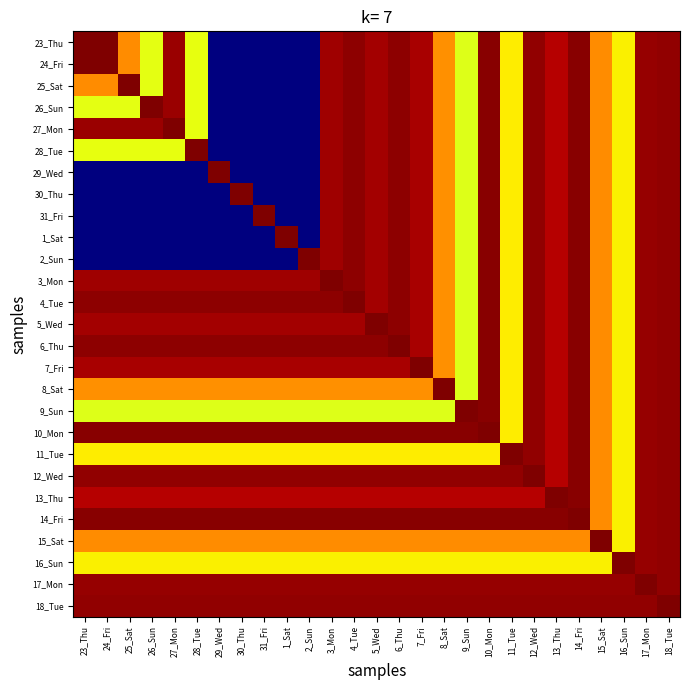

Reading right to left, what are all the values shown in this chart?

23_Thu: 18_Tue=14.7	17_Mon=14.7	16_Sun=9.8	15_Sat=11.4	14_Fri=14.9	13_Thu=14.3	12_Wed=14.7	11_Tue=9.9	10_Mon=14.9	9_Sun=9.3	8_Sat=11.3	7_Fri=14.4	6_Thu=14.8	5_Wed=14.5	4_Tue=14.8	3_Mon=14.6	2_Sun=0.0	1_Sat=0.0	31_Fri=0.0	30_Thu=0.0	29_Wed=0.0	28_Tue=9.5	27_Mon=14.6	26_Sun=9.4	25_Sat=11.4	24_Fri=14.9	23_Thu=15.0
24_Fri: 18_Tue=14.7	17_Mon=14.7	16_Sun=9.8	15_Sat=11.4	14_Fri=14.9	13_Thu=14.3	12_Wed=14.7	11_Tue=9.9	10_Mon=14.9	9_Sun=9.3	8_Sat=11.3	7_Fri=14.4	6_Thu=14.8	5_Wed=14.5	4_Tue=14.8	3_Mon=14.6	2_Sun=0.0	1_Sat=0.0	31_Fri=0.0	30_Thu=0.0	29_Wed=0.0	28_Tue=9.5	27_Mon=14.6	26_Sun=9.4	25_Sat=11.4	24_Fri=15.0	23_Thu=14.9
25_Sat: 18_Tue=14.7	17_Mon=14.7	16_Sun=9.8	15_Sat=11.4	14_Fri=14.9	13_Thu=14.3	12_Wed=14.7	11_Tue=9.9	10_Mon=14.9	9_Sun=9.3	8_Sat=11.3	7_Fri=14.4	6_Thu=14.8	5_Wed=14.5	4_Tue=14.8	3_Mon=14.6	2_Sun=0.0	1_Sat=0.0	31_Fri=0.0	30_Thu=0.0	29_Wed=0.0	28_Tue=9.5	27_Mon=14.6	26_Sun=9.4	25_Sat=15.0	24_Fri=11.4	23_Thu=11.4
26_Sun: 18_Tue=14.7	17_Mon=14.7	16_Sun=9.8	15_Sat=11.4	14_Fri=14.9	13_Thu=14.3	12_Wed=14.7	11_Tue=9.9	10_Mon=14.9	9_Sun=9.3	8_Sat=11.3	7_Fri=14.4	6_Thu=14.8	5_Wed=14.5	4_Tue=14.8	3_Mon=14.6	2_Sun=0.0	1_Sat=0.0	31_Fri=0.0	30_Thu=0.0	29_Wed=0.0	28_Tue=9.5	27_Mon=14.6	26_Sun=15.0	25_Sat=9.4	24_Fri=9.4	23_Thu=9.4
27_Mon: 18_Tue=14.7	17_Mon=14.7	16_Sun=9.8	15_Sat=11.4	14_Fri=14.9	13_Thu=14.3	12_Wed=14.7	11_Tue=9.9	10_Mon=14.9	9_Sun=9.3	8_Sat=11.3	7_Fri=14.4	6_Thu=14.8	5_Wed=14.5	4_Tue=14.8	3_Mon=14.6	2_Sun=0.0	1_Sat=0.0	31_Fri=0.0	30_Thu=0.0	29_Wed=0.0	28_Tue=9.5	27_Mon=15.0	26_Sun=14.6	25_Sat=14.6	24_Fri=14.6	23_Thu=14.6
28_Tue: 18_Tue=14.7	17_Mon=14.7	16_Sun=9.8	15_Sat=11.4	14_Fri=14.9	13_Thu=14.3	12_Wed=14.7	11_Tue=9.9	10_Mon=14.9	9_Sun=9.3	8_Sat=11.3	7_Fri=14.4	6_Thu=14.8	5_Wed=14.5	4_Tue=14.8	3_Mon=14.6	2_Sun=0.0	1_Sat=0.0	31_Fri=0.0	30_Thu=0.0	29_Wed=0.0	28_Tue=15.0	27_Mon=9.5	26_Sun=9.5	25_Sat=9.5	24_Fri=9.5	23_Thu=9.5
29_Wed: 18_Tue=14.7	17_Mon=14.7	16_Sun=9.8	15_Sat=11.4	14_Fri=14.9	13_Thu=14.3	12_Wed=14.7	11_Tue=9.9	10_Mon=14.9	9_Sun=9.3	8_Sat=11.3	7_Fri=14.4	6_Thu=14.8	5_Wed=14.5	4_Tue=14.8	3_Mon=14.6	2_Sun=0.0	1_Sat=0.0	31_Fri=0.0	30_Thu=0.0	29_Wed=15.0	28_Tue=0.0	27_Mon=0.0	26_Sun=0.0	25_Sat=0.0	24_Fri=0.0	23_Thu=0.0
30_Thu: 18_Tue=14.7	17_Mon=14.7	16_Sun=9.8	15_Sat=11.4	14_Fri=14.9	13_Thu=14.3	12_Wed=14.7	11_Tue=9.9	10_Mon=14.9	9_Sun=9.3	8_Sat=11.3	7_Fri=14.4	6_Thu=14.8	5_Wed=14.5	4_Tue=14.8	3_Mon=14.6	2_Sun=0.0	1_Sat=0.0	31_Fri=0.0	30_Thu=15.0	29_Wed=0.0	28_Tue=0.0	27_Mon=0.0	26_Sun=0.0	25_Sat=0.0	24_Fri=0.0	23_Thu=0.0
31_Fri: 18_Tue=14.7	17_Mon=14.7	16_Sun=9.8	15_Sat=11.4	14_Fri=14.9	13_Thu=14.3	12_Wed=14.7	11_Tue=9.9	10_Mon=14.9	9_Sun=9.3	8_Sat=11.3	7_Fri=14.4	6_Thu=14.8	5_Wed=14.5	4_Tue=14.8	3_Mon=14.6	2_Sun=0.0	1_Sat=0.0	31_Fri=15.0	30_Thu=0.0	29_Wed=0.0	28_Tue=0.0	27_Mon=0.0	26_Sun=0.0	25_Sat=0.0	24_Fri=0.0	23_Thu=0.0
1_Sat: 18_Tue=14.7	17_Mon=14.7	16_Sun=9.8	15_Sat=11.4	14_Fri=14.9	13_Thu=14.3	12_Wed=14.7	11_Tue=9.9	10_Mon=14.9	9_Sun=9.3	8_Sat=11.3	7_Fri=14.4	6_Thu=14.8	5_Wed=14.5	4_Tue=14.8	3_Mon=14.6	2_Sun=0.0	1_Sat=15.0	31_Fri=0.0	30_Thu=0.0	29_Wed=0.0	28_Tue=0.0	27_Mon=0.0	26_Sun=0.0	25_Sat=0.0	24_Fri=0.0	23_Thu=0.0
2_Sun: 18_Tue=14.7	17_Mon=14.7	16_Sun=9.8	15_Sat=11.4	14_Fri=14.9	13_Thu=14.3	12_Wed=14.7	11_Tue=9.9	10_Mon=14.9	9_Sun=9.3	8_Sat=11.3	7_Fri=14.4	6_Thu=14.8	5_Wed=14.5	4_Tue=14.8	3_Mon=14.6	2_Sun=15.0	1_Sat=0.0	31_Fri=0.0	30_Thu=0.0	29_Wed=0.0	28_Tue=0.0	27_Mon=0.0	26_Sun=0.0	25_Sat=0.0	24_Fri=0.0	23_Thu=0.0
3_Mon: 18_Tue=14.7	17_Mon=14.7	16_Sun=9.8	15_Sat=11.4	14_Fri=14.9	13_Thu=14.3	12_Wed=14.7	11_Tue=9.9	10_Mon=14.9	9_Sun=9.3	8_Sat=11.3	7_Fri=14.4	6_Thu=14.8	5_Wed=14.5	4_Tue=14.8	3_Mon=15.0	2_Sun=14.6	1_Sat=14.6	31_Fri=14.6	30_Thu=14.6	29_Wed=14.6	28_Tue=14.6	27_Mon=14.6	26_Sun=14.6	25_Sat=14.6	24_Fri=14.6	23_Thu=14.6
4_Tue: 18_Tue=14.7	17_Mon=14.7	16_Sun=9.8	15_Sat=11.4	14_Fri=14.9	13_Thu=14.3	12_Wed=14.7	11_Tue=9.9	10_Mon=14.9	9_Sun=9.3	8_Sat=11.3	7_Fri=14.4	6_Thu=14.8	5_Wed=14.5	4_Tue=15.0	3_Mon=14.8	2_Sun=14.8	1_Sat=14.8	31_Fri=14.8	30_Thu=14.8	29_Wed=14.8	28_Tue=14.8	27_Mon=14.8	26_Sun=14.8	25_Sat=14.8	24_Fri=14.8	23_Thu=14.8
5_Wed: 18_Tue=14.7	17_Mon=14.7	16_Sun=9.8	15_Sat=11.4	14_Fri=14.9	13_Thu=14.3	12_Wed=14.7	11_Tue=9.9	10_Mon=14.9	9_Sun=9.3	8_Sat=11.3	7_Fri=14.4	6_Thu=14.8	5_Wed=15.0	4_Tue=14.5	3_Mon=14.5	2_Sun=14.5	1_Sat=14.5	31_Fri=14.5	30_Thu=14.5	29_Wed=14.5	28_Tue=14.5	27_Mon=14.5	26_Sun=14.5	25_Sat=14.5	24_Fri=14.5	23_Thu=14.5
6_Thu: 18_Tue=14.7	17_Mon=14.7	16_Sun=9.8	15_Sat=11.4	14_Fri=14.9	13_Thu=14.3	12_Wed=14.7	11_Tue=9.9	10_Mon=14.9	9_Sun=9.3	8_Sat=11.3	7_Fri=14.4	6_Thu=15.0	5_Wed=14.8	4_Tue=14.8	3_Mon=14.8	2_Sun=14.8	1_Sat=14.8	31_Fri=14.8	30_Thu=14.8	29_Wed=14.8	28_Tue=14.8	27_Mon=14.8	26_Sun=14.8	25_Sat=14.8	24_Fri=14.8	23_Thu=14.8
7_Fri: 18_Tue=14.7	17_Mon=14.7	16_Sun=9.8	15_Sat=11.4	14_Fri=14.9	13_Thu=14.3	12_Wed=14.7	11_Tue=9.9	10_Mon=14.9	9_Sun=9.3	8_Sat=11.3	7_Fri=15.0	6_Thu=14.4	5_Wed=14.4	4_Tue=14.4	3_Mon=14.4	2_Sun=14.4	1_Sat=14.4	31_Fri=14.4	30_Thu=14.4	29_Wed=14.4	28_Tue=14.4	27_Mon=14.4	26_Sun=14.4	25_Sat=14.4	24_Fri=14.4	23_Thu=14.4
8_Sat: 18_Tue=14.7	17_Mon=14.7	16_Sun=9.8	15_Sat=11.4	14_Fri=14.9	13_Thu=14.3	12_Wed=14.7	11_Tue=9.9	10_Mon=14.9	9_Sun=9.3	8_Sat=15.0	7_Fri=11.3	6_Thu=11.3	5_Wed=11.3	4_Tue=11.3	3_Mon=11.3	2_Sun=11.3	1_Sat=11.3	31_Fri=11.3	30_Thu=11.3	29_Wed=11.3	28_Tue=11.3	27_Mon=11.3	26_Sun=11.3	25_Sat=11.3	24_Fri=11.3	23_Thu=11.3
9_Sun: 18_Tue=14.7	17_Mon=14.7	16_Sun=9.8	15_Sat=11.4	14_Fri=14.9	13_Thu=14.3	12_Wed=14.7	11_Tue=9.9	10_Mon=14.9	9_Sun=15.0	8_Sat=9.3	7_Fri=9.3	6_Thu=9.3	5_Wed=9.3	4_Tue=9.3	3_Mon=9.3	2_Sun=9.3	1_Sat=9.3	31_Fri=9.3	30_Thu=9.3	29_Wed=9.3	28_Tue=9.3	27_Mon=9.3	26_Sun=9.3	25_Sat=9.3	24_Fri=9.3	23_Thu=9.3
10_Mon: 18_Tue=14.7	17_Mon=14.7	16_Sun=9.8	15_Sat=11.4	14_Fri=14.9	13_Thu=14.3	12_Wed=14.7	11_Tue=9.9	10_Mon=15.0	9_Sun=14.9	8_Sat=14.9	7_Fri=14.9	6_Thu=14.9	5_Wed=14.9	4_Tue=14.9	3_Mon=14.9	2_Sun=14.9	1_Sat=14.9	31_Fri=14.9	30_Thu=14.9	29_Wed=14.9	28_Tue=14.9	27_Mon=14.9	26_Sun=14.9	25_Sat=14.9	24_Fri=14.9	23_Thu=14.9
11_Tue: 18_Tue=14.7	17_Mon=14.7	16_Sun=9.8	15_Sat=11.4	14_Fri=14.9	13_Thu=14.3	12_Wed=14.7	11_Tue=15.0	10_Mon=9.9	9_Sun=9.9	8_Sat=9.9	7_Fri=9.9	6_Thu=9.9	5_Wed=9.9	4_Tue=9.9	3_Mon=9.9	2_Sun=9.9	1_Sat=9.9	31_Fri=9.9	30_Thu=9.9	29_Wed=9.9	28_Tue=9.9	27_Mon=9.9	26_Sun=9.9	25_Sat=9.9	24_Fri=9.9	23_Thu=9.9
12_Wed: 18_Tue=14.7	17_Mon=14.7	16_Sun=9.8	15_Sat=11.4	14_Fri=14.9	13_Thu=14.3	12_Wed=15.0	11_Tue=14.7	10_Mon=14.7	9_Sun=14.7	8_Sat=14.7	7_Fri=14.7	6_Thu=14.7	5_Wed=14.7	4_Tue=14.7	3_Mon=14.7	2_Sun=14.7	1_Sat=14.7	31_Fri=14.7	30_Thu=14.7	29_Wed=14.7	28_Tue=14.7	27_Mon=14.7	26_Sun=14.7	25_Sat=14.7	24_Fri=14.7	23_Thu=14.7
13_Thu: 18_Tue=14.7	17_Mon=14.7	16_Sun=9.8	15_Sat=11.4	14_Fri=14.9	13_Thu=15.0	12_Wed=14.3	11_Tue=14.3	10_Mon=14.3	9_Sun=14.3	8_Sat=14.3	7_Fri=14.3	6_Thu=14.3	5_Wed=14.3	4_Tue=14.3	3_Mon=14.3	2_Sun=14.3	1_Sat=14.3	31_Fri=14.3	30_Thu=14.3	29_Wed=14.3	28_Tue=14.3	27_Mon=14.3	26_Sun=14.3	25_Sat=14.3	24_Fri=14.3	23_Thu=14.3
14_Fri: 18_Tue=14.7	17_Mon=14.7	16_Sun=9.8	15_Sat=11.4	14_Fri=15.0	13_Thu=14.9	12_Wed=14.9	11_Tue=14.9	10_Mon=14.9	9_Sun=14.9	8_Sat=14.9	7_Fri=14.9	6_Thu=14.9	5_Wed=14.9	4_Tue=14.9	3_Mon=14.9	2_Sun=14.9	1_Sat=14.9	31_Fri=14.9	30_Thu=14.9	29_Wed=14.9	28_Tue=14.9	27_Mon=14.9	26_Sun=14.9	25_Sat=14.9	24_Fri=14.9	23_Thu=14.9
15_Sat: 18_Tue=14.7	17_Mon=14.7	16_Sun=9.8	15_Sat=15.0	14_Fri=11.4	13_Thu=11.4	12_Wed=11.4	11_Tue=11.4	10_Mon=11.4	9_Sun=11.4	8_Sat=11.4	7_Fri=11.4	6_Thu=11.4	5_Wed=11.4	4_Tue=11.4	3_Mon=11.4	2_Sun=11.4	1_Sat=11.4	31_Fri=11.4	30_Thu=11.4	29_Wed=11.4	28_Tue=11.4	27_Mon=11.4	26_Sun=11.4	25_Sat=11.4	24_Fri=11.4	23_Thu=11.4
16_Sun: 18_Tue=14.7	17_Mon=14.7	16_Sun=15.0	15_Sat=9.8	14_Fri=9.8	13_Thu=9.8	12_Wed=9.8	11_Tue=9.8	10_Mon=9.8	9_Sun=9.8	8_Sat=9.8	7_Fri=9.8	6_Thu=9.8	5_Wed=9.8	4_Tue=9.8	3_Mon=9.8	2_Sun=9.8	1_Sat=9.8	31_Fri=9.8	30_Thu=9.8	29_Wed=9.8	28_Tue=9.8	27_Mon=9.8	26_Sun=9.8	25_Sat=9.8	24_Fri=9.8	23_Thu=9.8
17_Mon: 18_Tue=14.7	17_Mon=15.0	16_Sun=14.7	15_Sat=14.7	14_Fri=14.7	13_Thu=14.7	12_Wed=14.7	11_Tue=14.7	10_Mon=14.7	9_Sun=14.7	8_Sat=14.7	7_Fri=14.7	6_Thu=14.7	5_Wed=14.7	4_Tue=14.7	3_Mon=14.7	2_Sun=14.7	1_Sat=14.7	31_Fri=14.7	30_Thu=14.7	29_Wed=14.7	28_Tue=14.7	27_Mon=14.7	26_Sun=14.7	25_Sat=14.7	24_Fri=14.7	23_Thu=14.7
18_Tue: 18_Tue=15.0	17_Mon=14.7	16_Sun=14.7	15_Sat=14.7	14_Fri=14.7	13_Thu=14.7	12_Wed=14.7	11_Tue=14.7	10_Mon=14.7	9_Sun=14.7	8_Sat=14.7	7_Fri=14.7	6_Thu=14.7	5_Wed=14.7	4_Tue=14.7	3_Mon=14.7	2_Sun=14.7	1_Sat=14.7	31_Fri=14.7	30_Thu=14.7	29_Wed=14.7	28_Tue=14.7	27_Mon=14.7	26_Sun=14.7	25_Sat=14.7	24_Fri=14.7	23_Thu=14.7